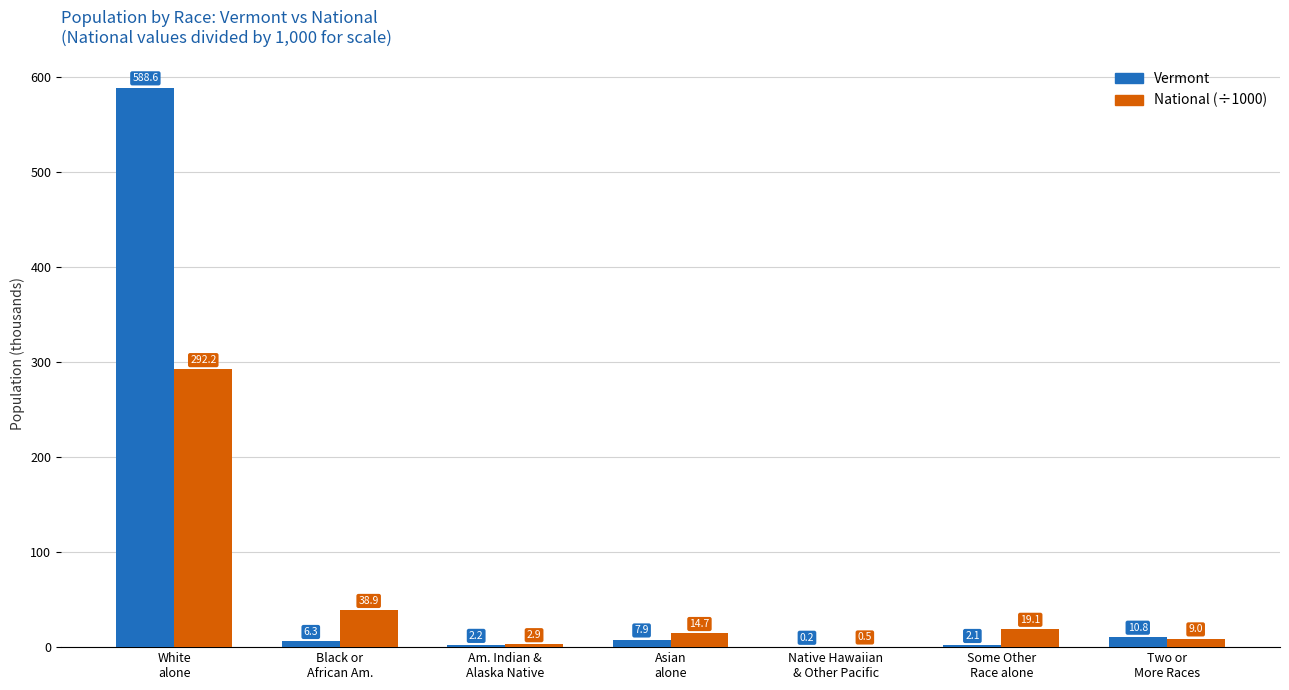

Reading left to right, extract all data points from this chart.

Vermont: 588.6	6.3	2.2	7.9	0.2	2.1	10.8
National (÷1000): 292.2	38.9	2.9	14.7	0.5	19.1	9.0